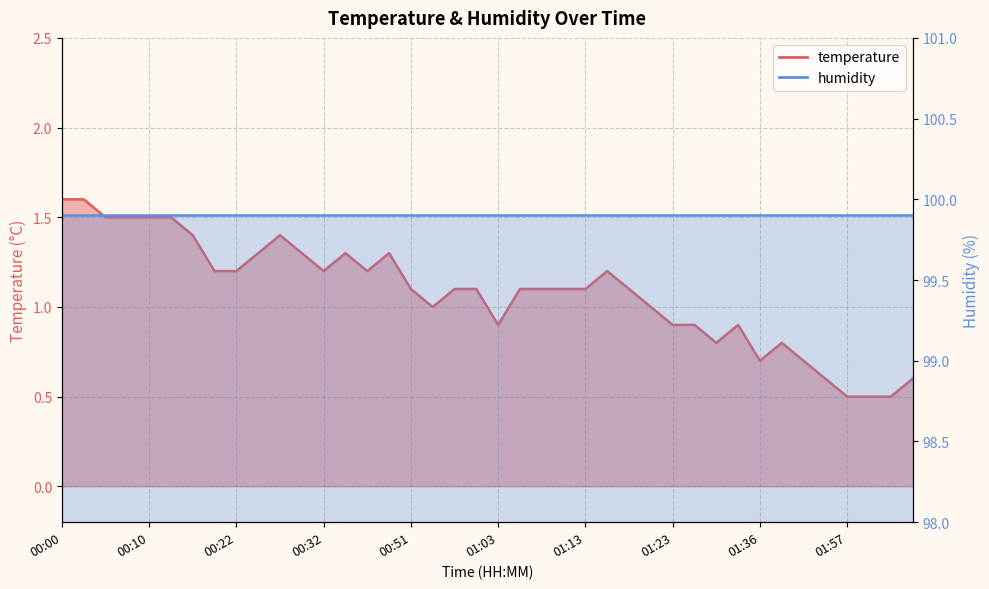

What is the label of the 19th point from the right?

01:06